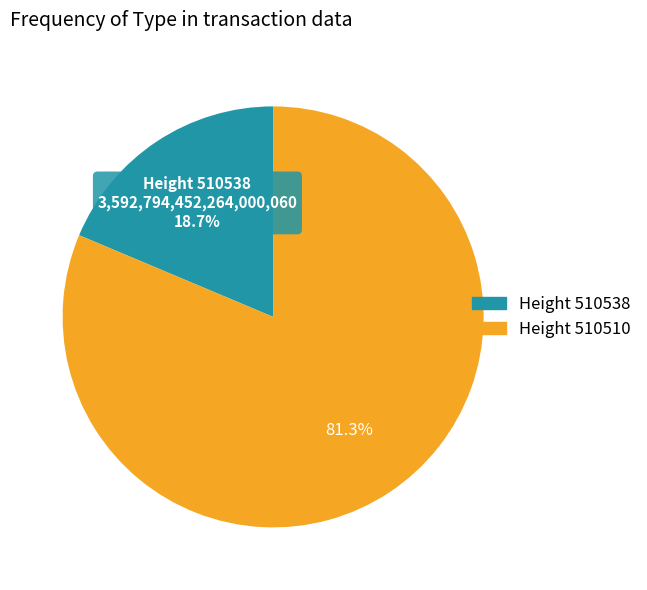

Which slice is the largest?

Height 510510